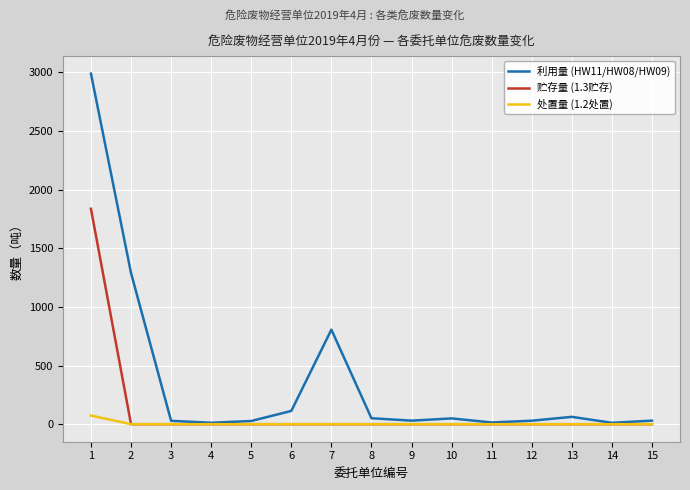

How many lines are shown in the chart?

3